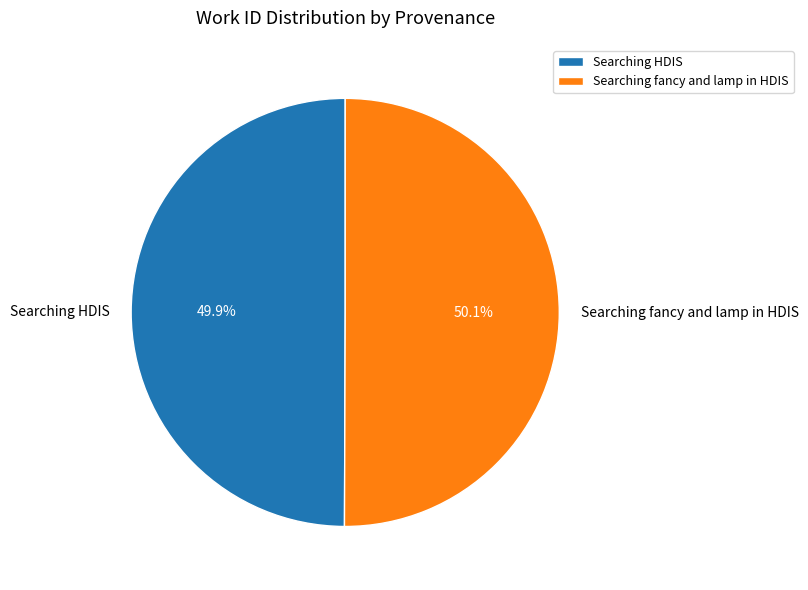

What is the ratio of the value at Searching HDIS to the value at Searching fancy and lamp in HDIS?

1.0